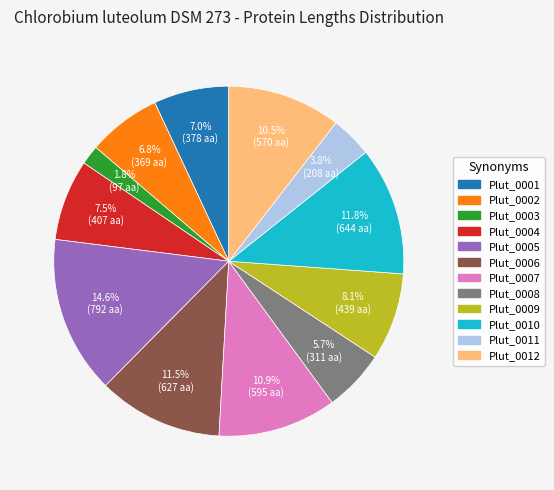

What is the smallest slice in the pie chart?

Plut_0003